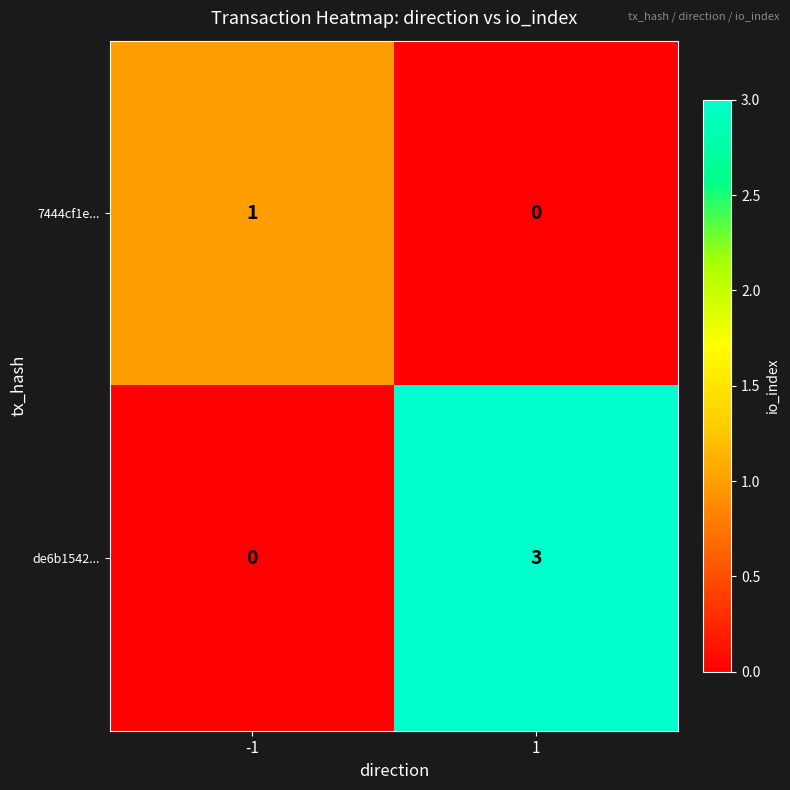

What is the total value across all series at -1?

1